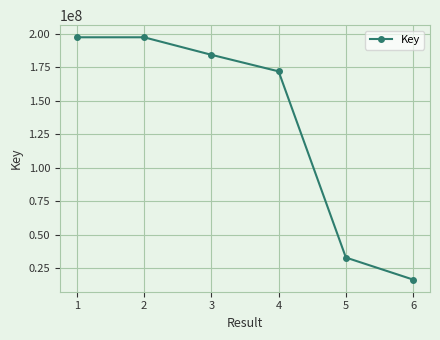

What is the value of the 4th point from the left?

171973921